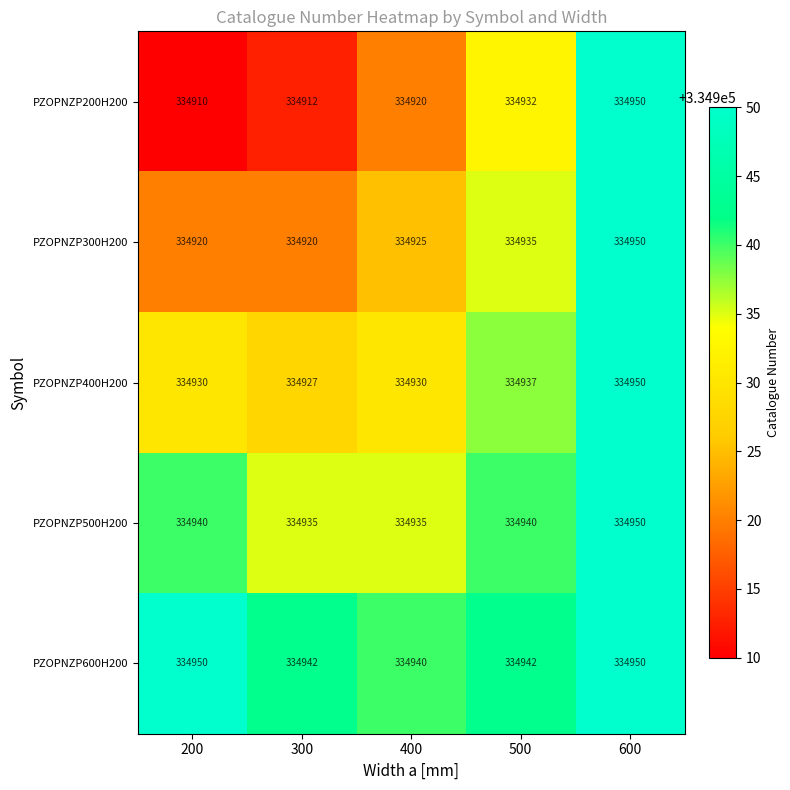

Which series changed the most between 300 and 500?

PZOPNZP200H200